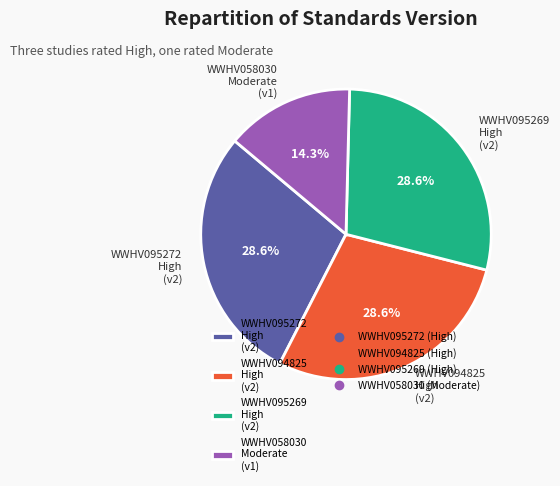

Is the sum of WWHV095272 and WWHV095269 greater than half?

Yes